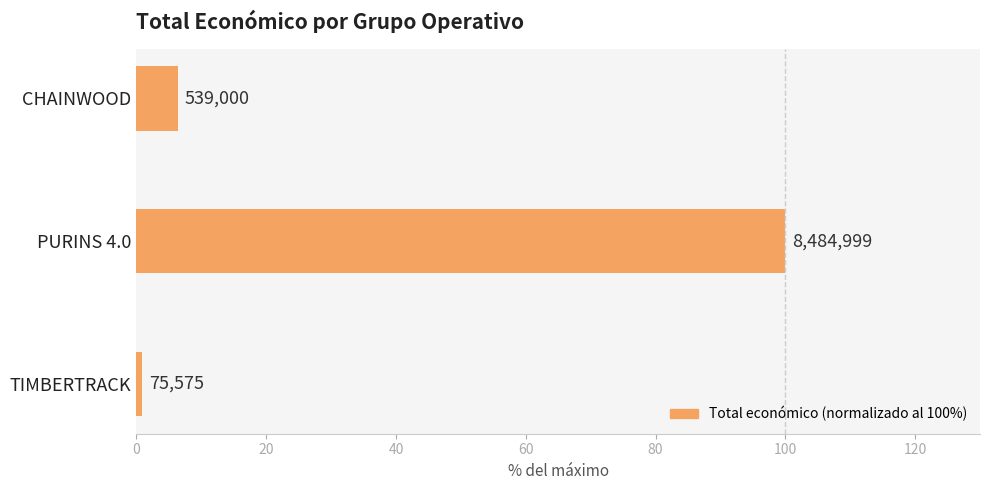

How many bars are there in total?

3